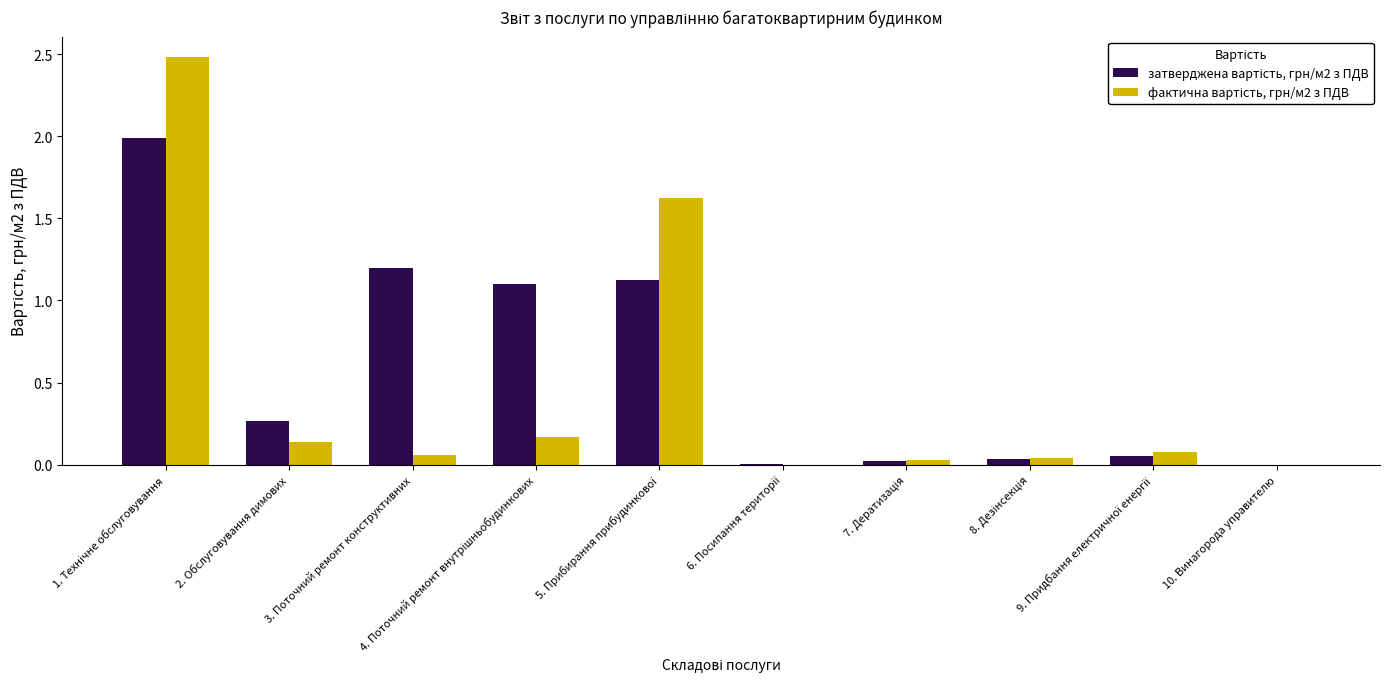

How many series are shown in this chart?

2